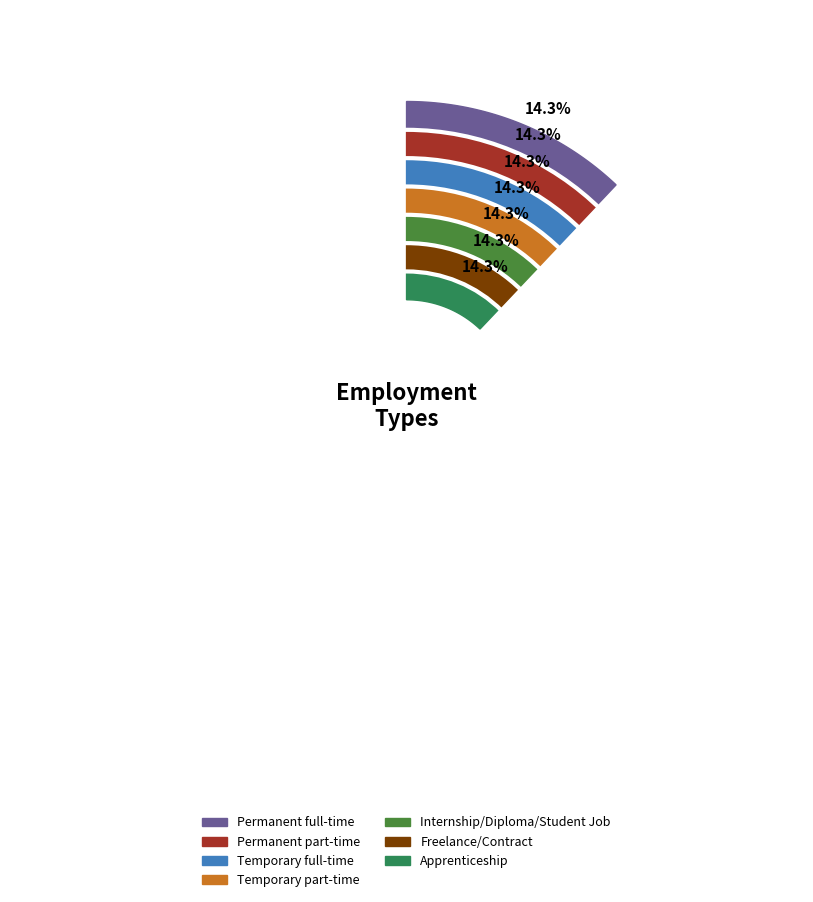

To the nearest percent, what is the combined percentage of Permanent part-time and Permanent full-time?

29%